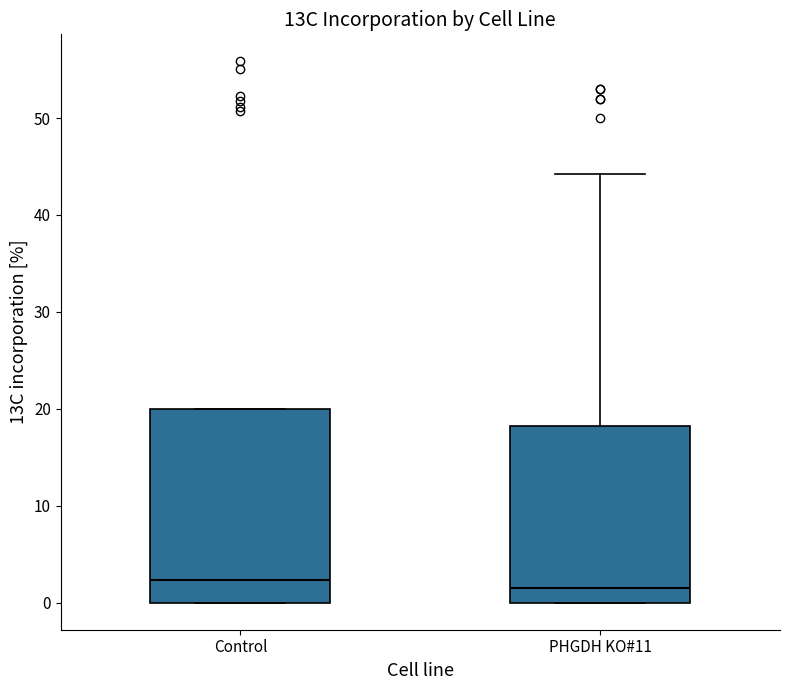

Reading left to right, read every box against the y-axis: the position of its median line, the range the box covers, and the ends of its whiskers. The values are not printed on the chart, so give them approximately, as read against the axis.

Control: median 2, box 0 to 20, whiskers 0 to 20
PHGDH KO#11: median 2, box 0 to 18, whiskers 0 to 44